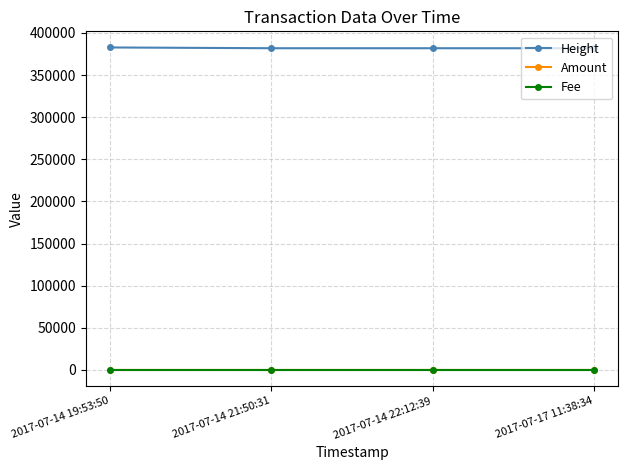

How many lines are shown in the chart?

3